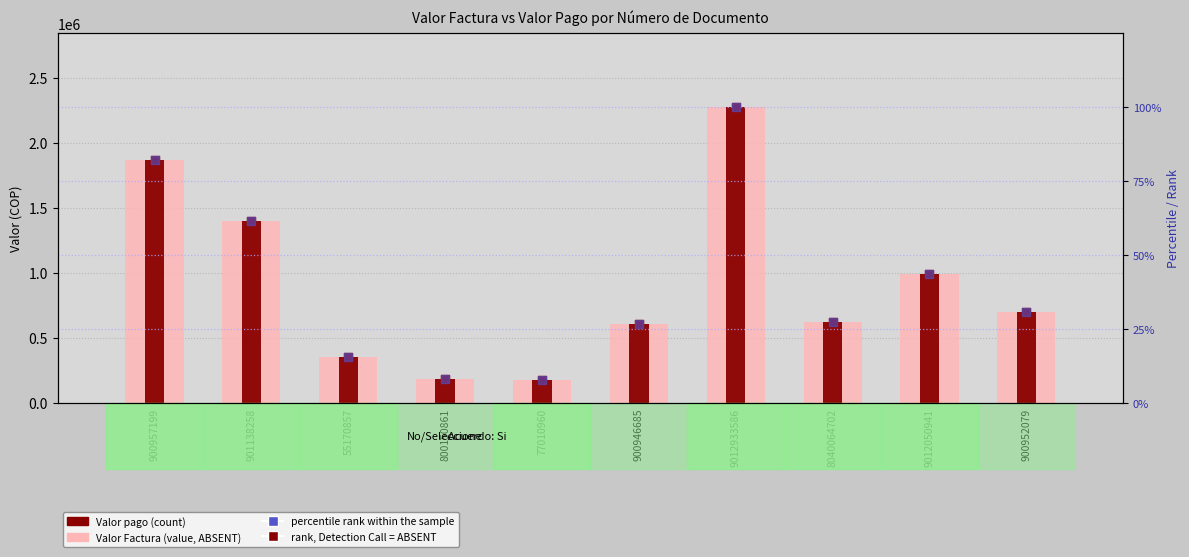

What is the total value across all series at 901138258?

2801145.0